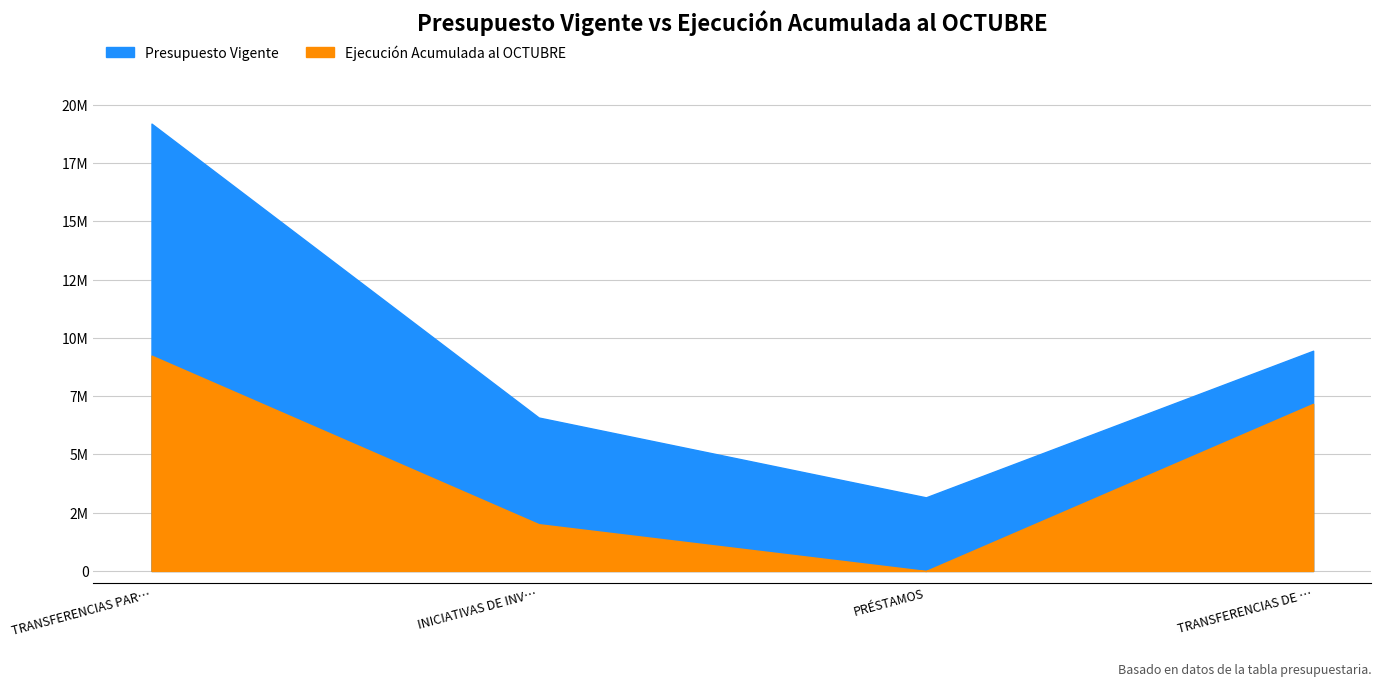

The Ejecución Acumulada al OCTUBRE series shows 14360525 at TRANSFERENCIAS PARA GASTOS DE CAPITAL. True or false?

False